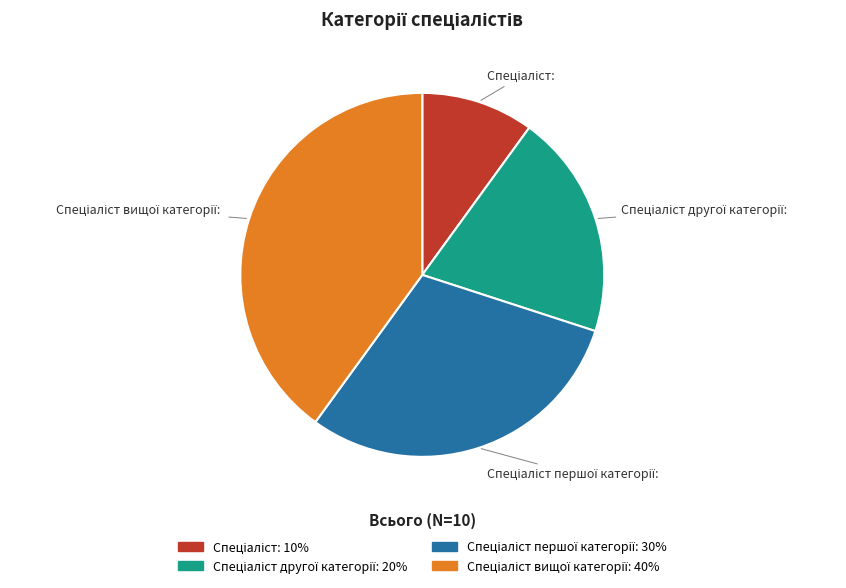

Is there a majority slice in this chart?

No